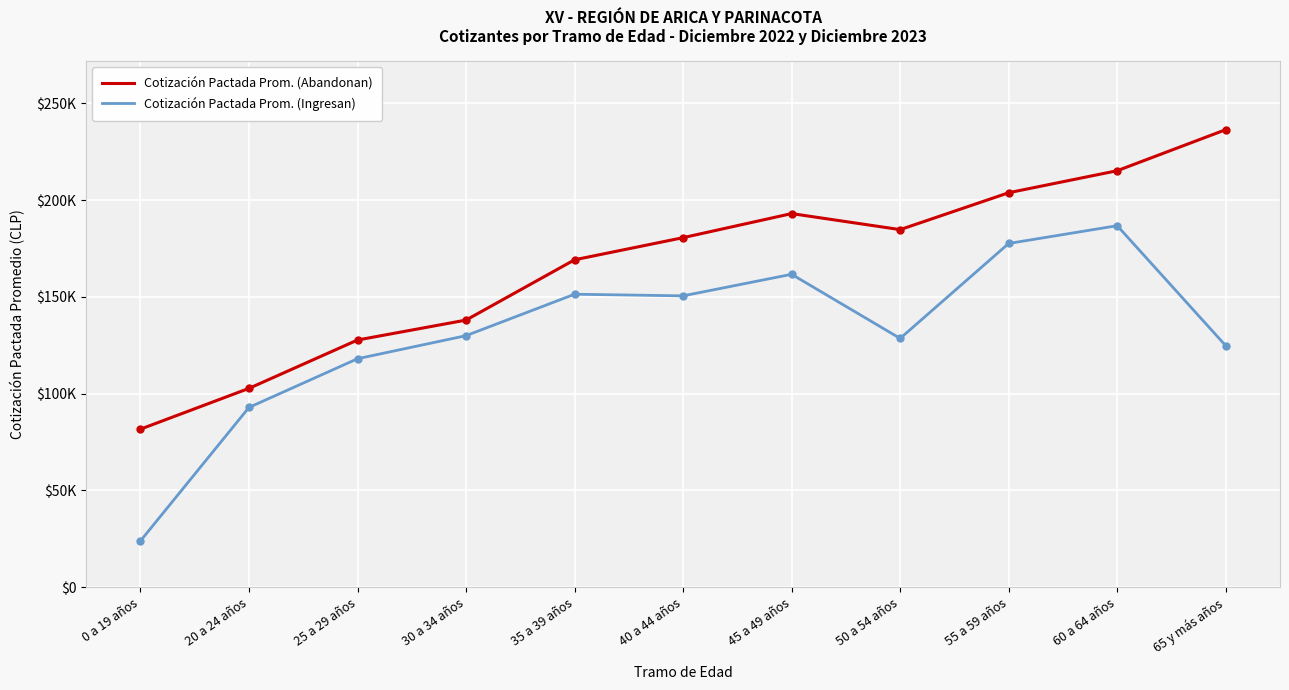

True or false: Cotización Pactada Prom. (Abandonan) has a value of 93610.7 at 30 a 34 años.

False